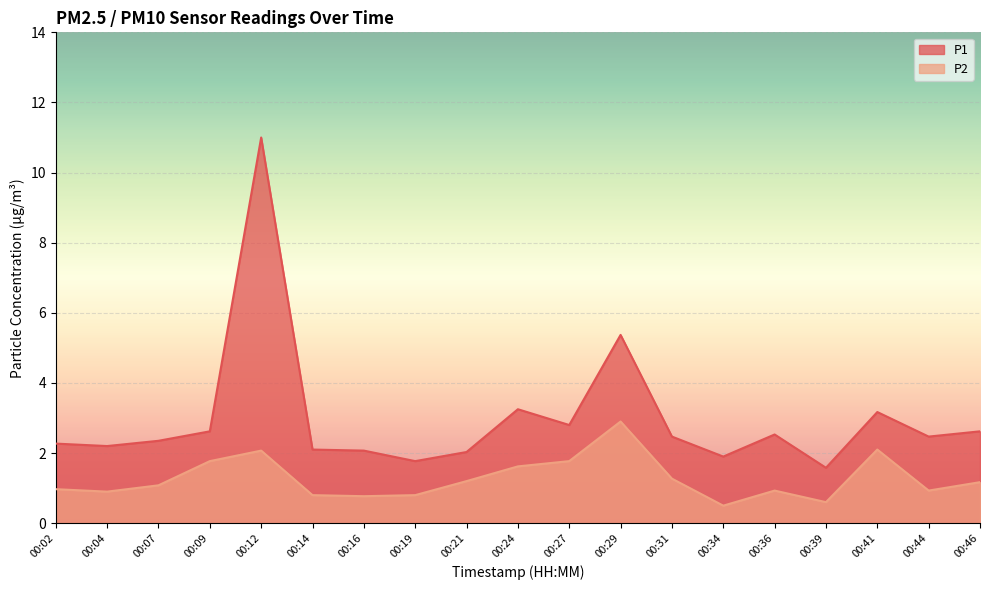

What are all the series names shown in the legend?

P1, P2